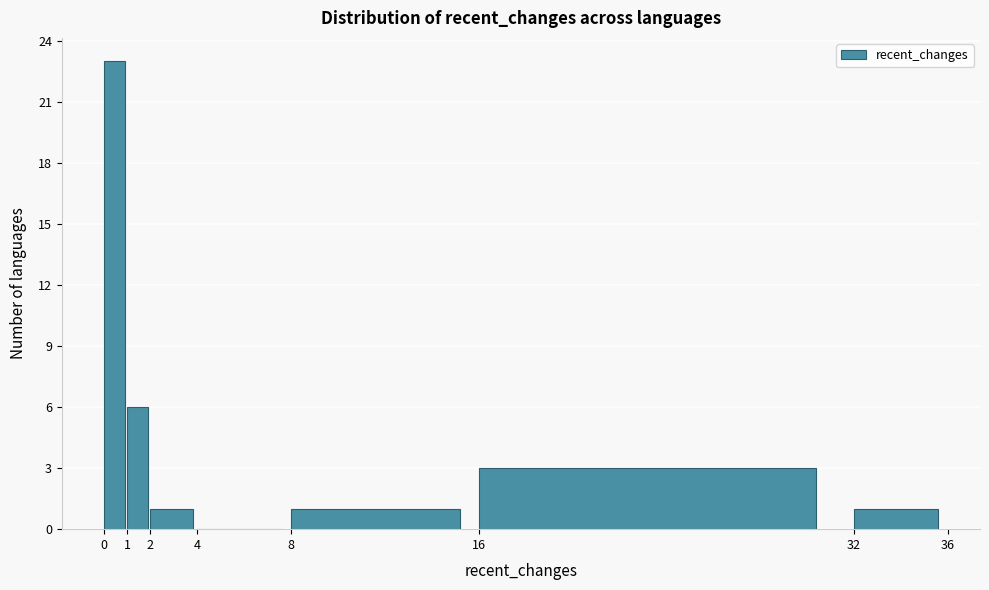

How tall is the bar that spans 0 to 1 on the x-axis? The values are not printed on the chart, so give them approximately, as read against the axis.

23